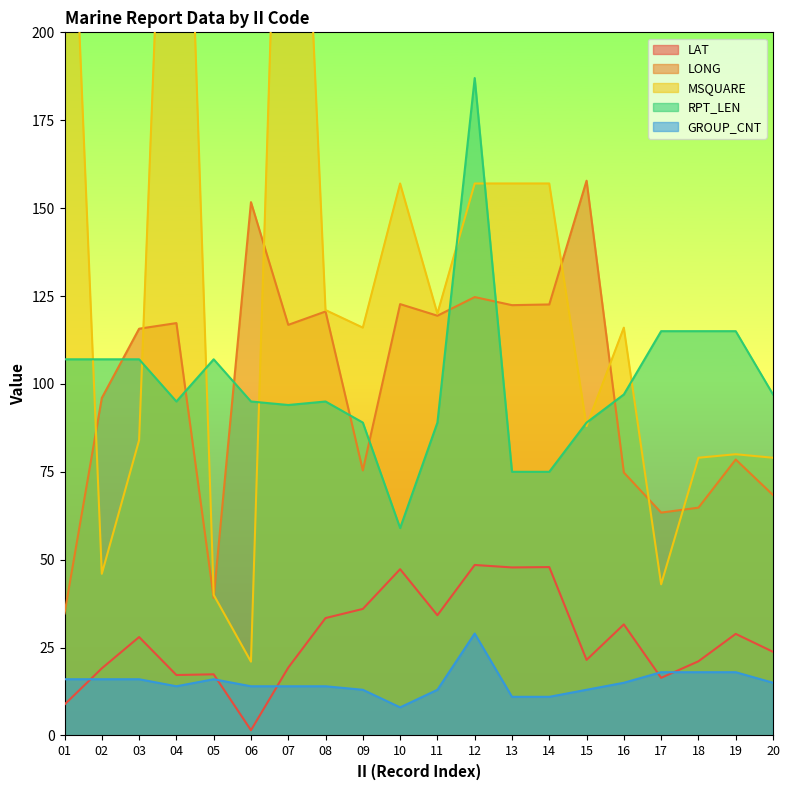

How many distinct data groups are displayed?

5